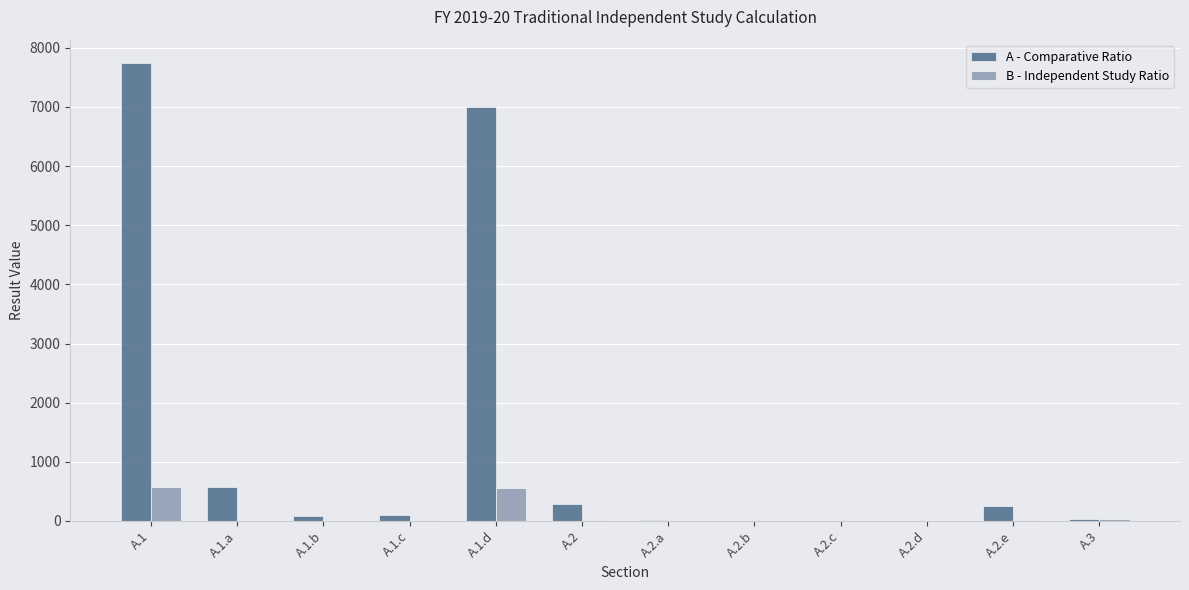

Which series has the largest total across all categories?

A - Comparative Ratio